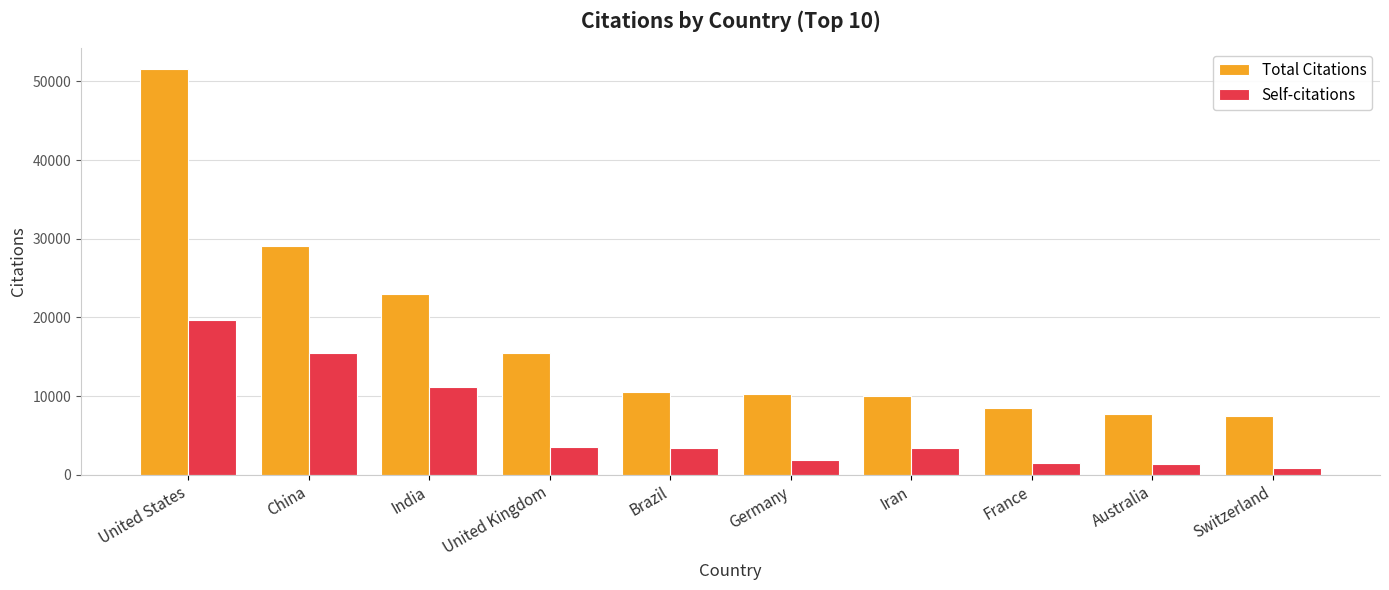

True or false: Self-citations has a value of 19656 at United States.

True